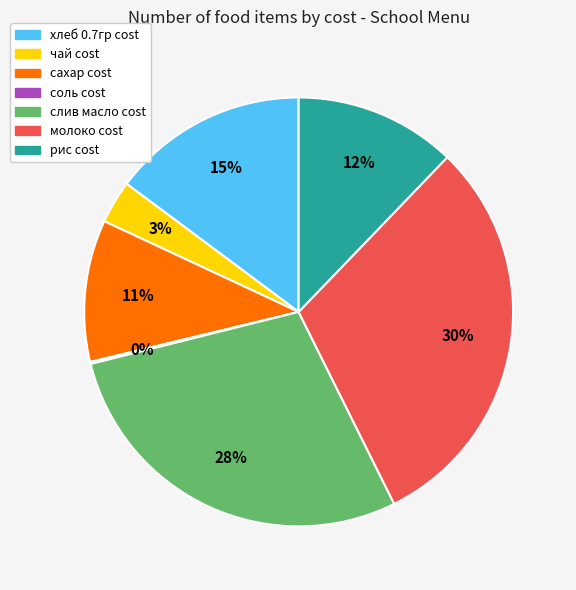

True or false: молоко cost accounts for 16% of the total.

False